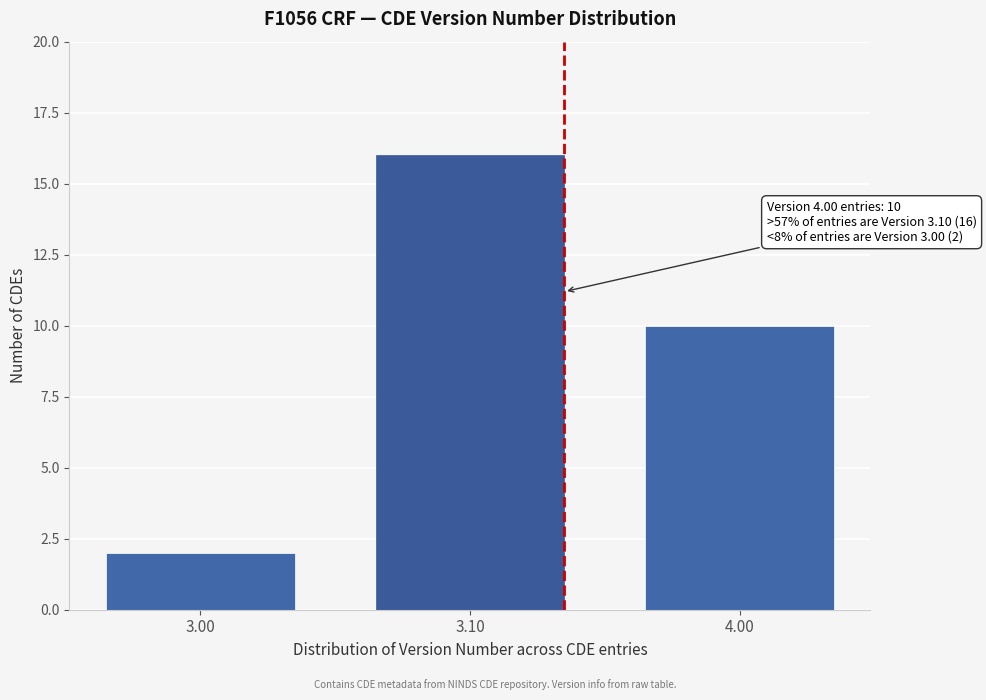

Reading left to right, transcribe all the data shown in this chart.

3.00=2	3.10=16	4.00=10